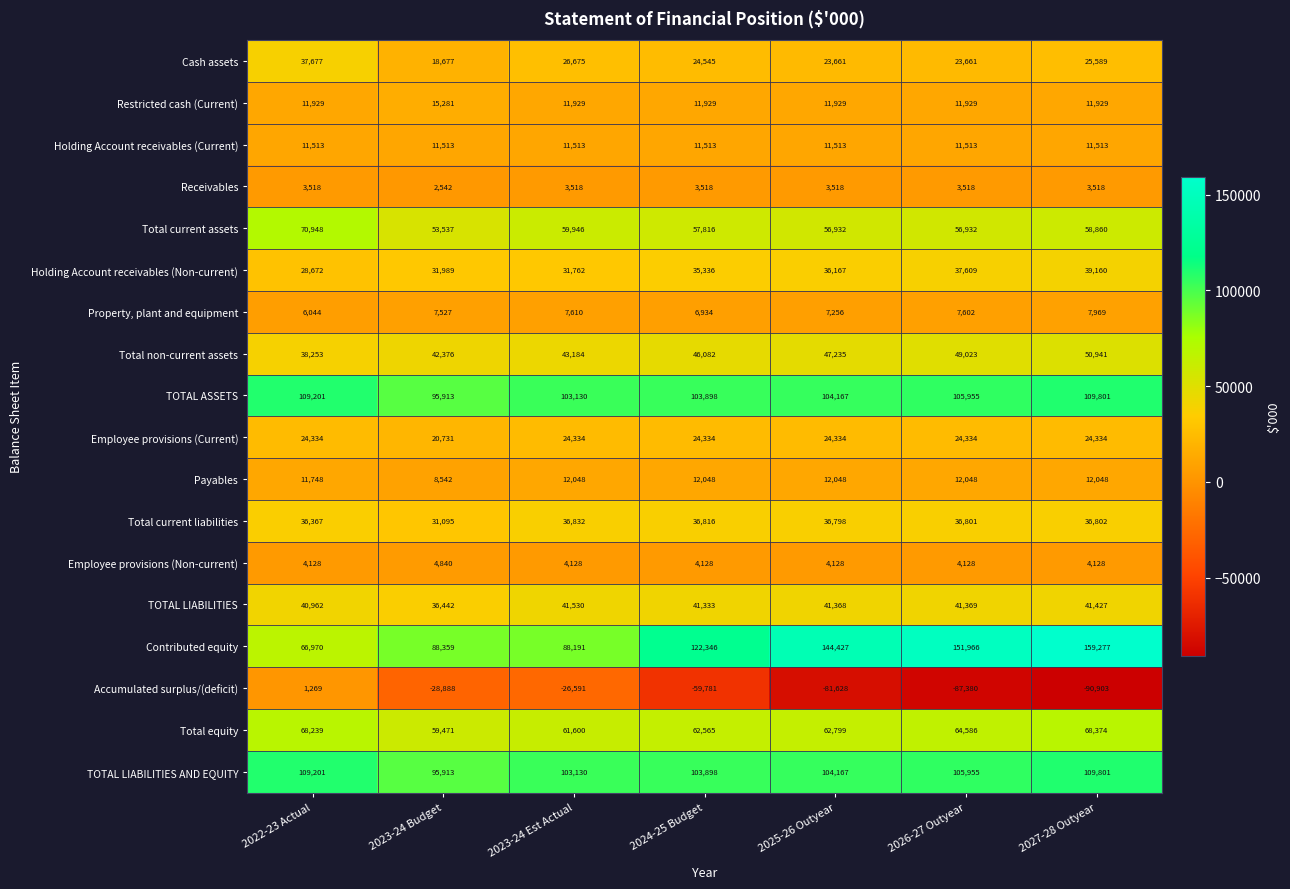

What is the spread (max minus min) of values at 2026-27 Outyear?

239346